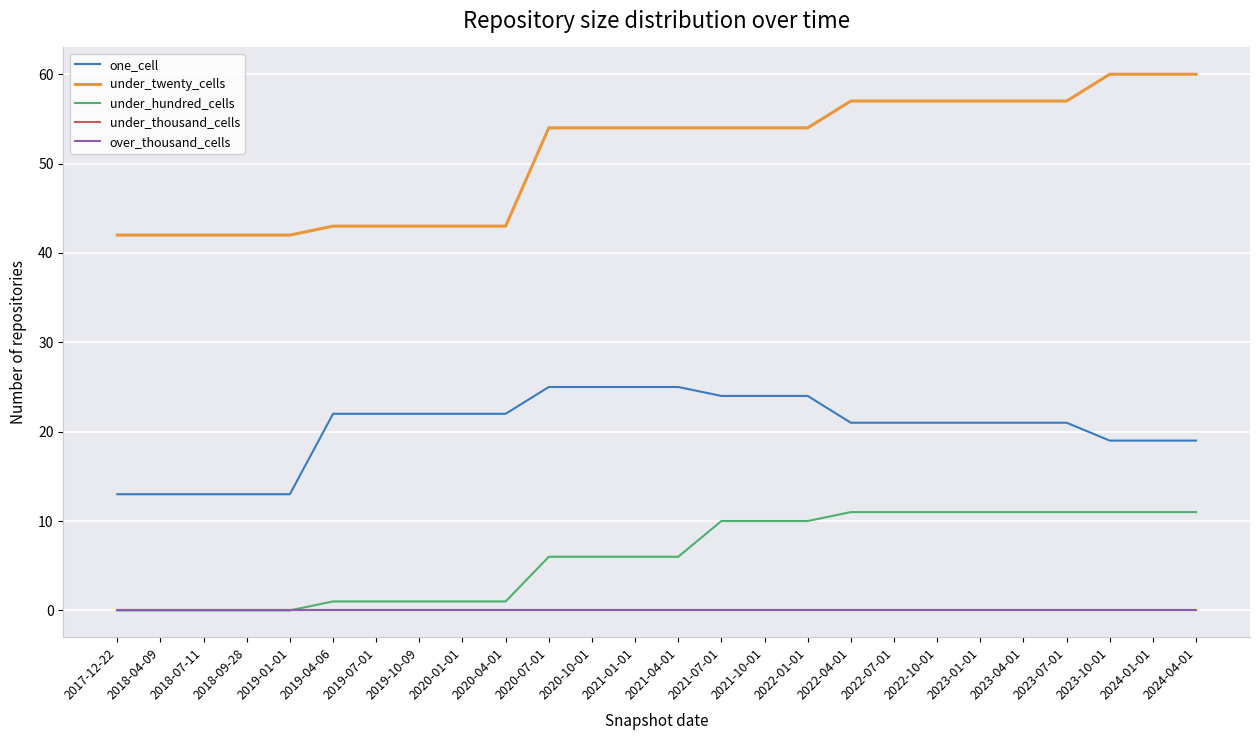

Does the chart display data point markers on the line(s)?

No